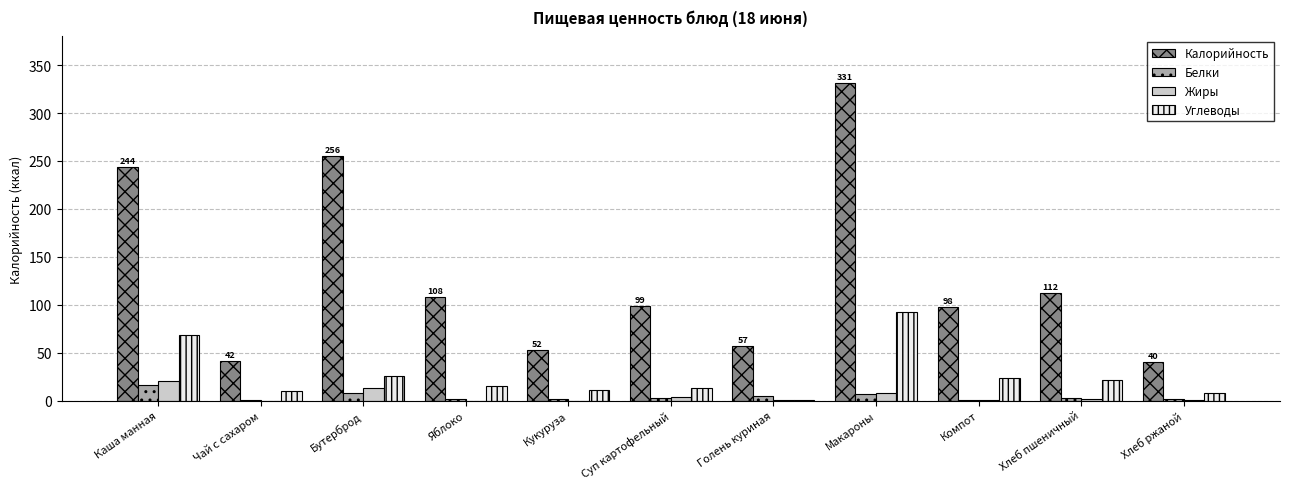

What value does the Калорийность series have at Яблоко?

108.0